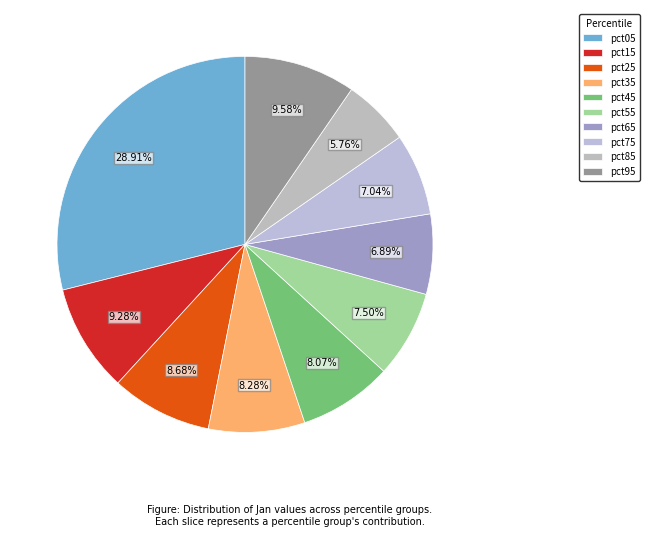

To the nearest percent, what is the average slice percentage?

10%